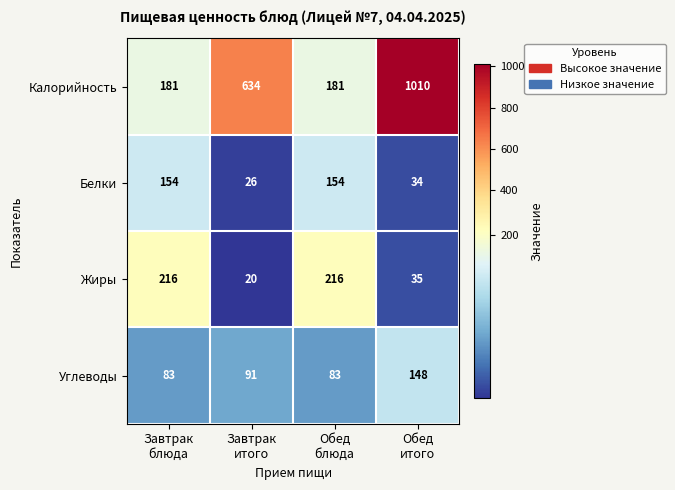

How many categories are shown in the chart?

4